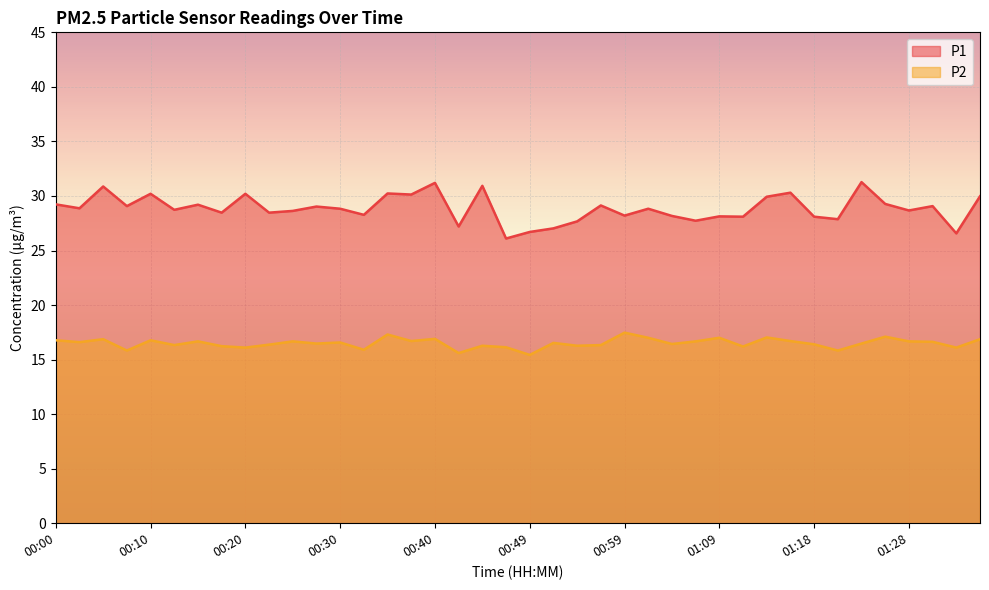

Where does the P2 series first go above 16?

00:00